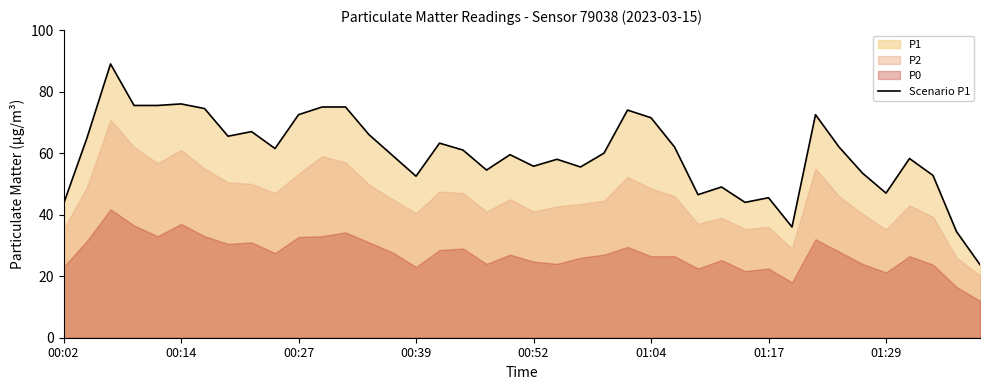

The Scenario P1 series shows 76.0 at 00:14. True or false?

True